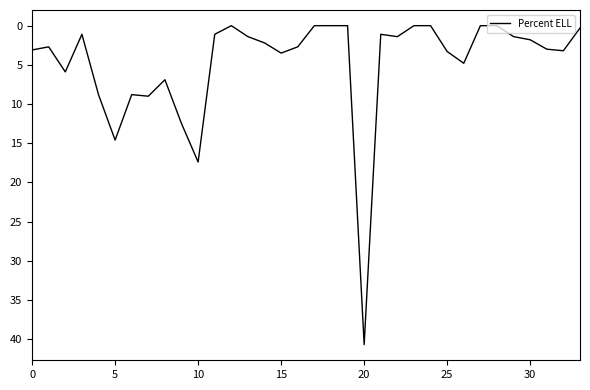

What is the difference between the maximum and minimum values?

40.7